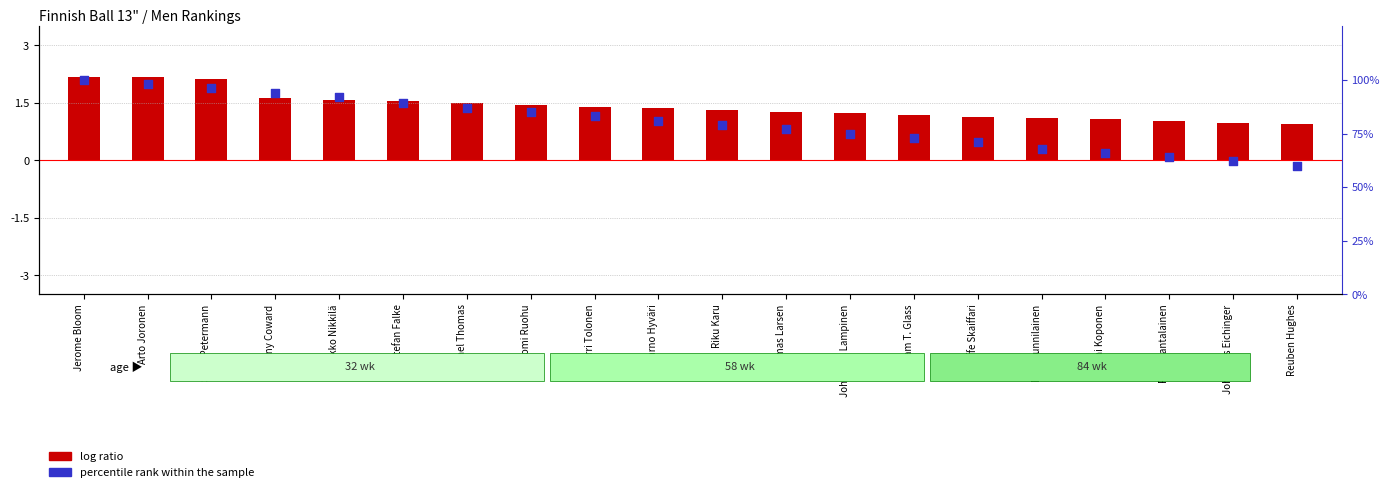

Approximately how many times larger is the value at Jerome Bloom compared to Arto Joronen?

1.0